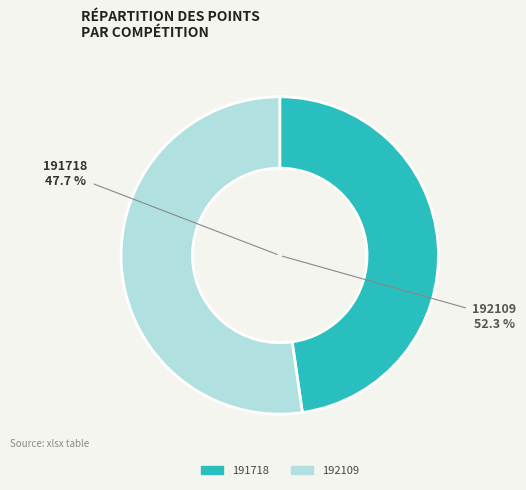

What percentage is the 192109 slice, to the nearest percent?

52%